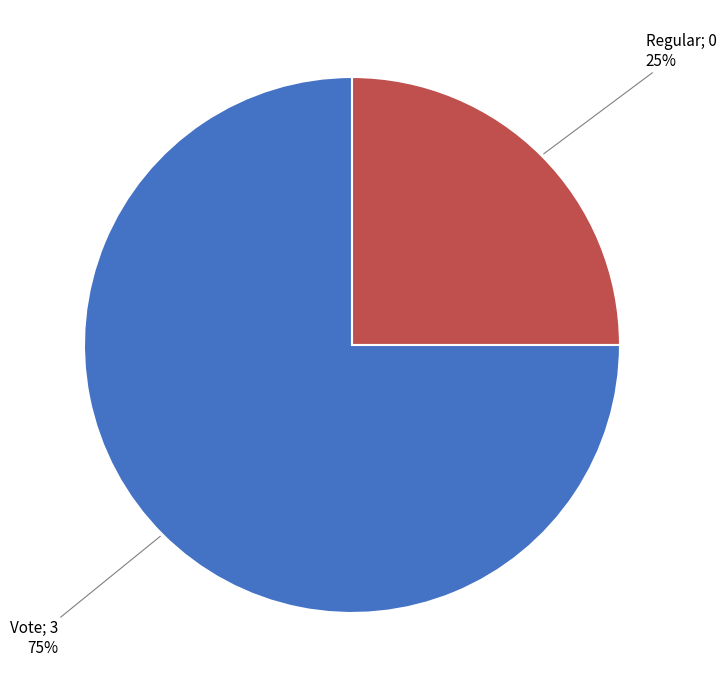

To the nearest percent, what is the average slice percentage?

50%